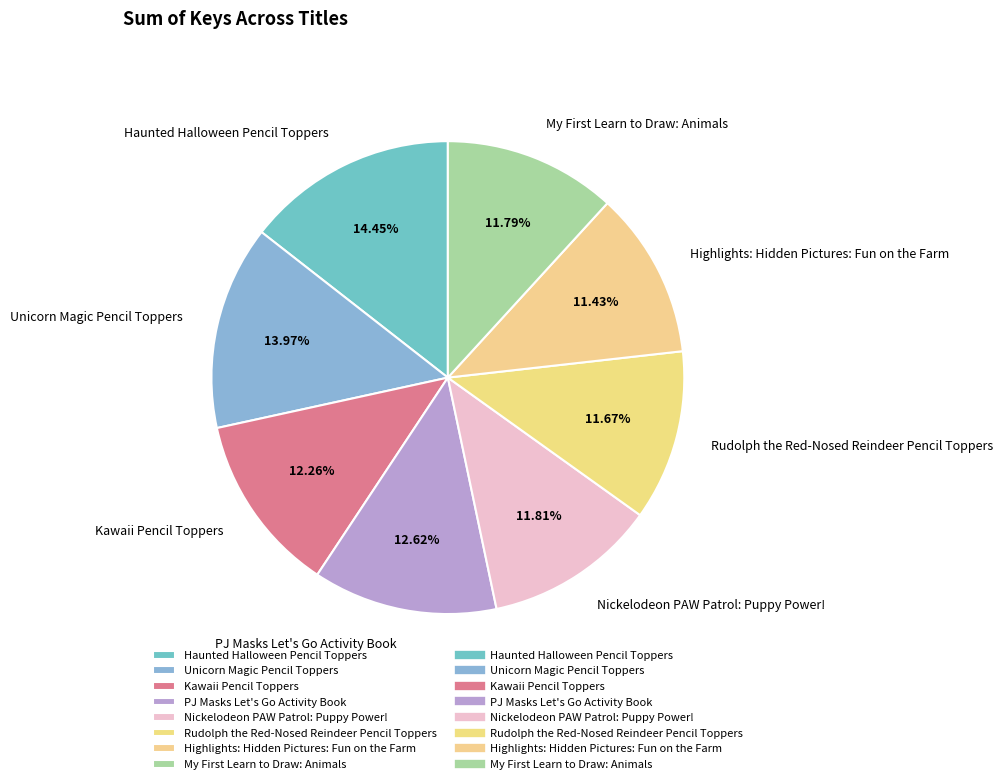

Between Unicorn Magic Pencil Toppers and PJ Masks Let's Go Activity Book, which is larger?

Unicorn Magic Pencil Toppers